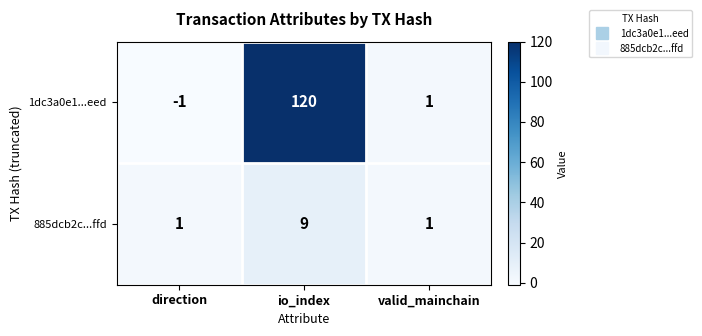

Reading left to right, list all the values displayed in this chart.

1dc3a0e1...eed: -1	120	1
885dcb2c...ffd: 1	9	1